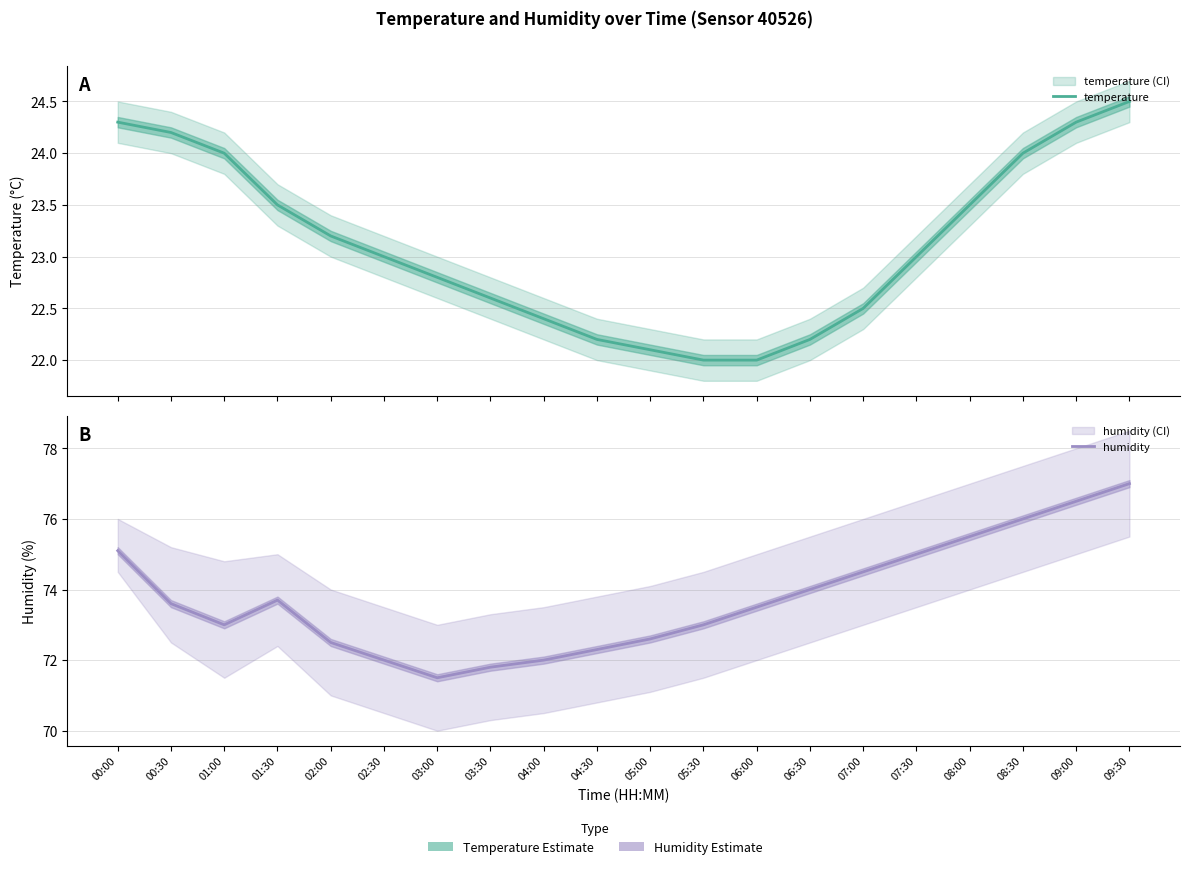

What is the value of the temperature point at the 7th from the left?

22.8